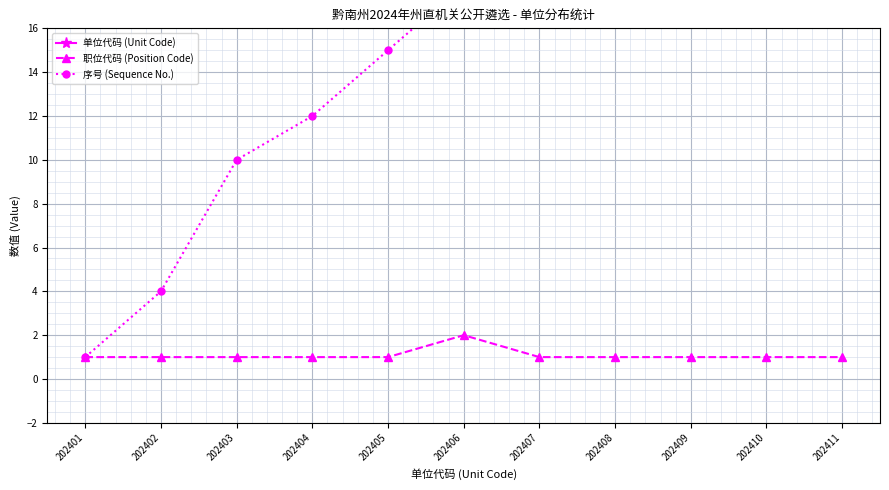

Which series has the largest total across all categories?

单位代码 (Unit Code)